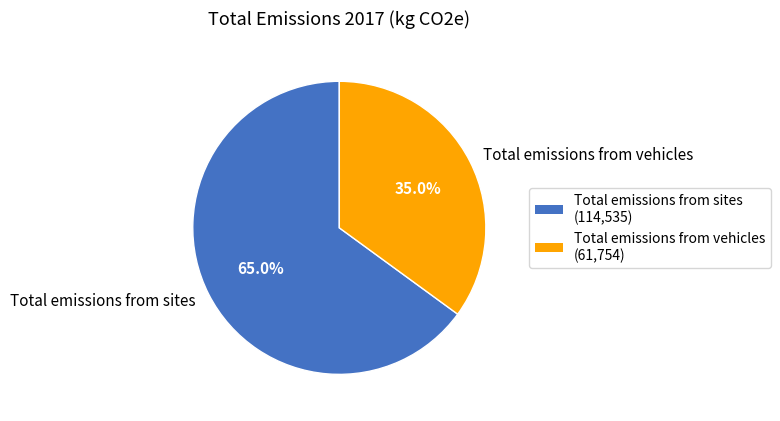

To the nearest percent, what is the difference between the Total emissions from vehicles and Total emissions from sites slice percentages?

30%